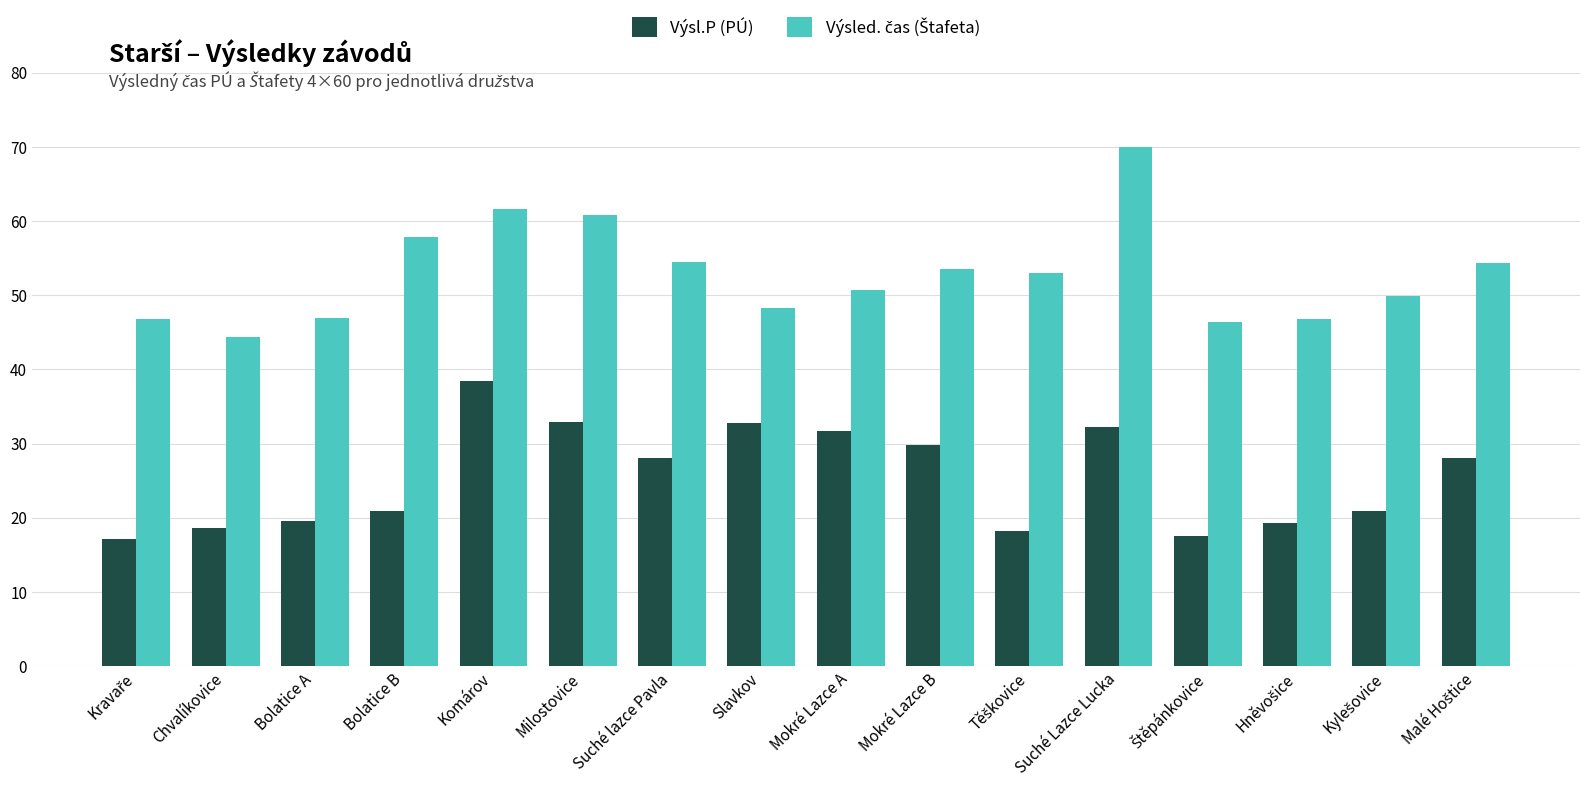

What is the total value across all series at Suché Lazce Lucka?

102.2